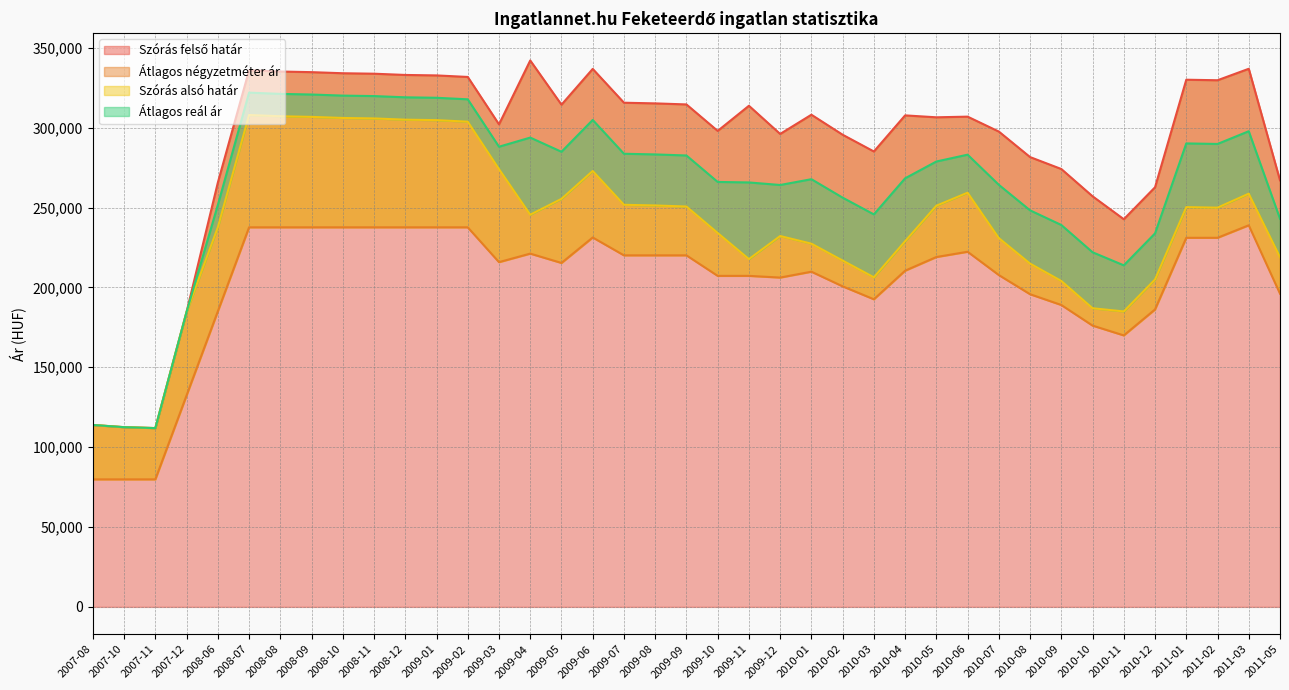

Reading left to right, transcribe all the data shown in this chart.

Szórás felső határ: 113889	112511	111940	184688	265615	335950	335163	334771	334088	333796	333020	332729	331766	302090	342075	314399	336803	315631	315218	314561	297988	313723	296082	308118	295590	285103	307706	306505	306917	297573	281600	274129	257056	242695	262703	330033	329704	336881	267059
Átlagos négyzetméter ár: 79838	79838	79838	132433	185028	237623	237623	237623	237623	237623	237623	237623	237623	215822	221165	215317	231272	220082	220082	220082	207236	207236	206169	209846	200676	192573	210470	219027	222329	207738	195741	188997	176103	169952	186224	231071	231071	238901	196103
Szórás alsó határ: 113889	112511	111940	184688	237611	307946	307159	306767	306084	305792	305016	304725	303762	274086	245529	255445	272895	251723	251310	250653	234080	217729	232174	227388	216812	206325	228928	251145	259303	230879	214906	204037	186964	184963	204971	250267	249938	258689	218943
Átlagos reál ár: 113889	112511	111940	184688	251613	321948	321161	320769	320086	319794	319018	318727	317764	288088	293802	284922	304849	283677	283264	282607	266034	265726	264128	267753	256201	245714	268317	278825	283110	264226	248253	239083	222010	213829	233837	290150	289821	297785	243001